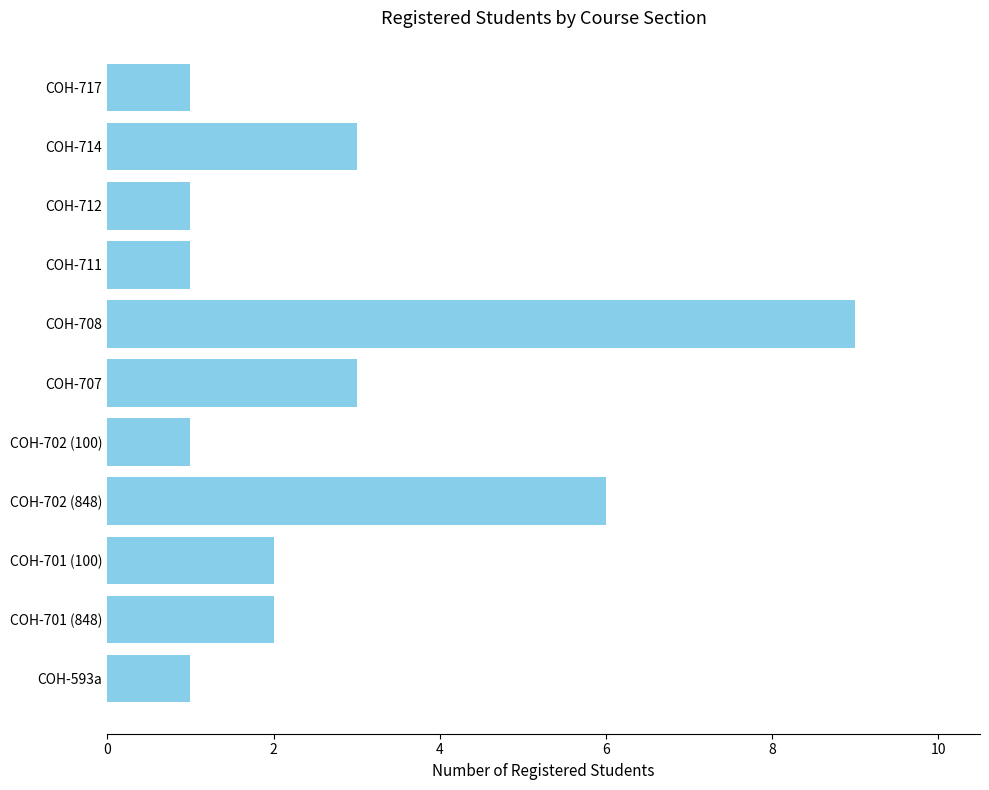

Which label corresponds to the largest value in the chart?

COH-708